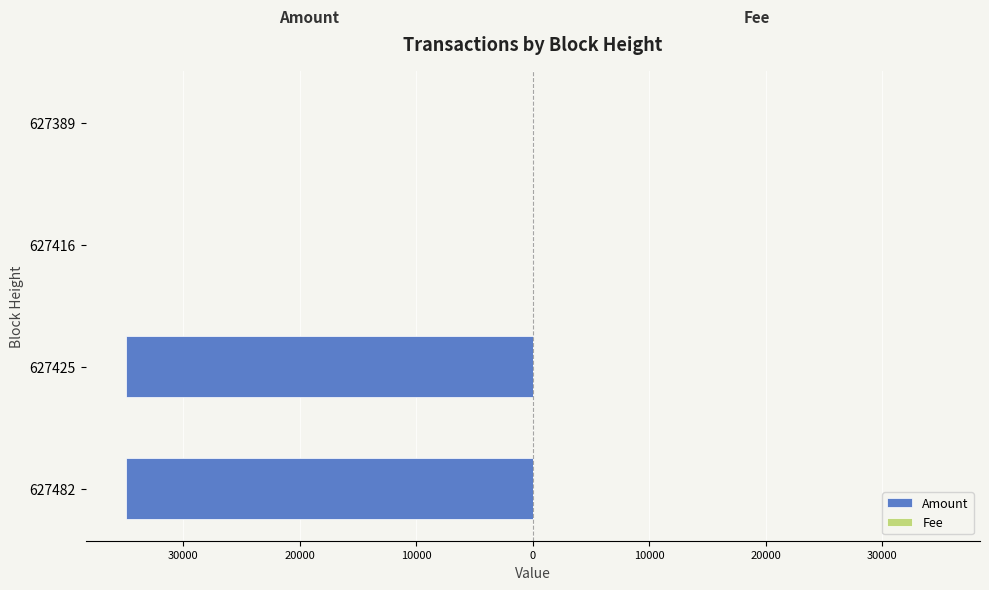

What is the difference between the maximum and minimum values in the Fee series?

0.9